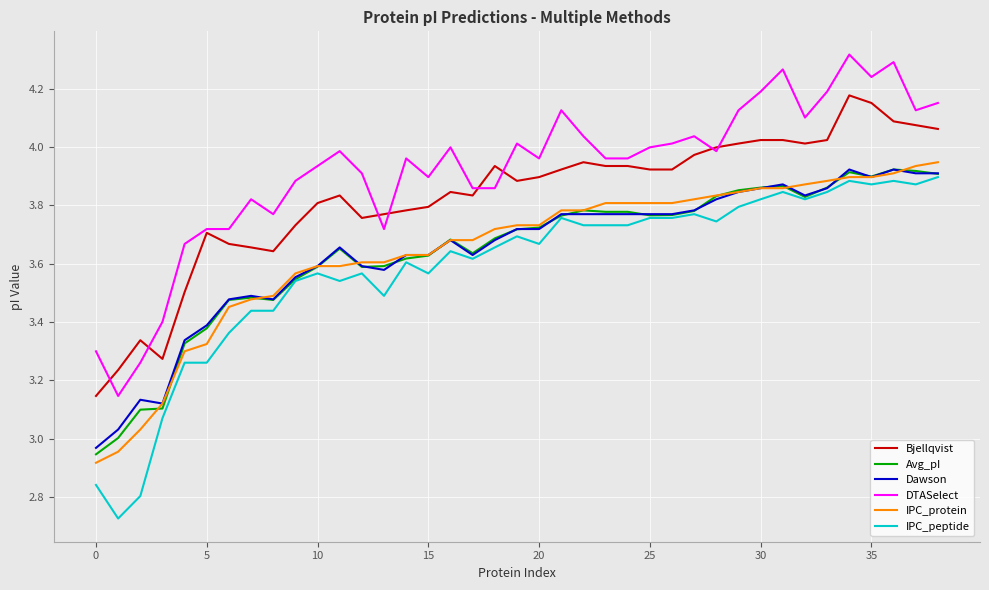

True or false: IPC_protein and DTASelect intersect in this chart.

False